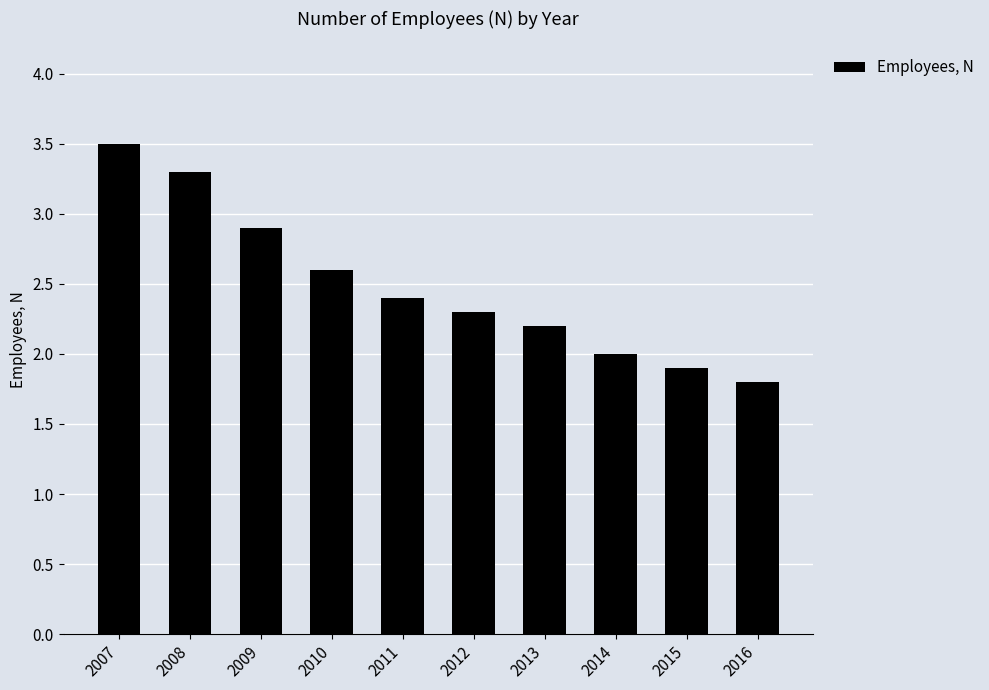

At which label is the value closest to 2?

2014